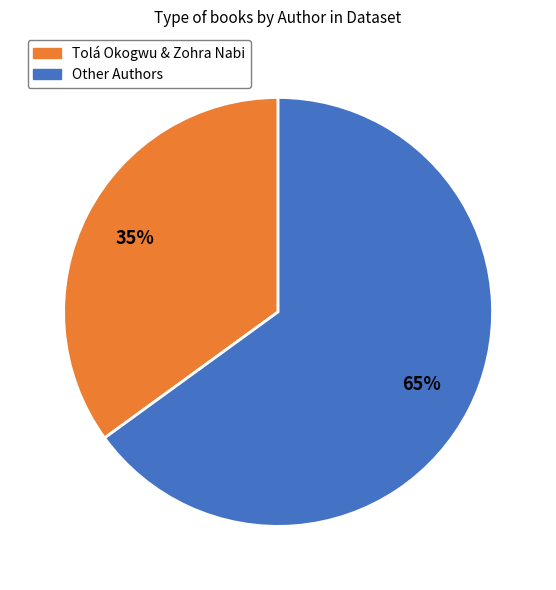

Does any single category account for the majority?

Yes